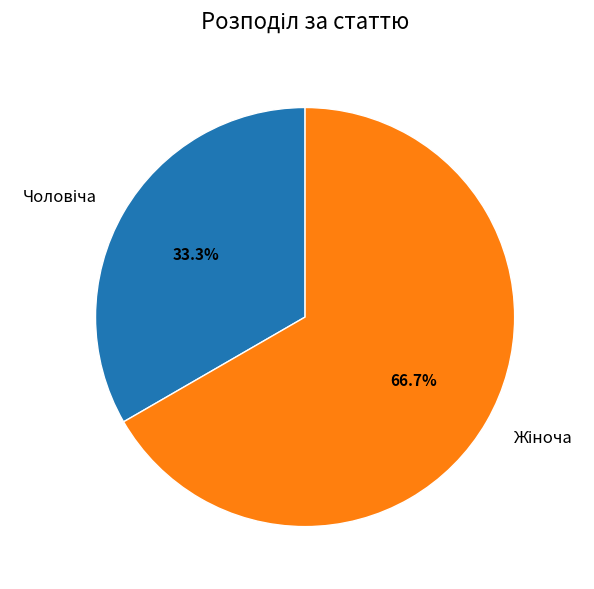

Is there any slice that represents more than half of the pie?

Yes